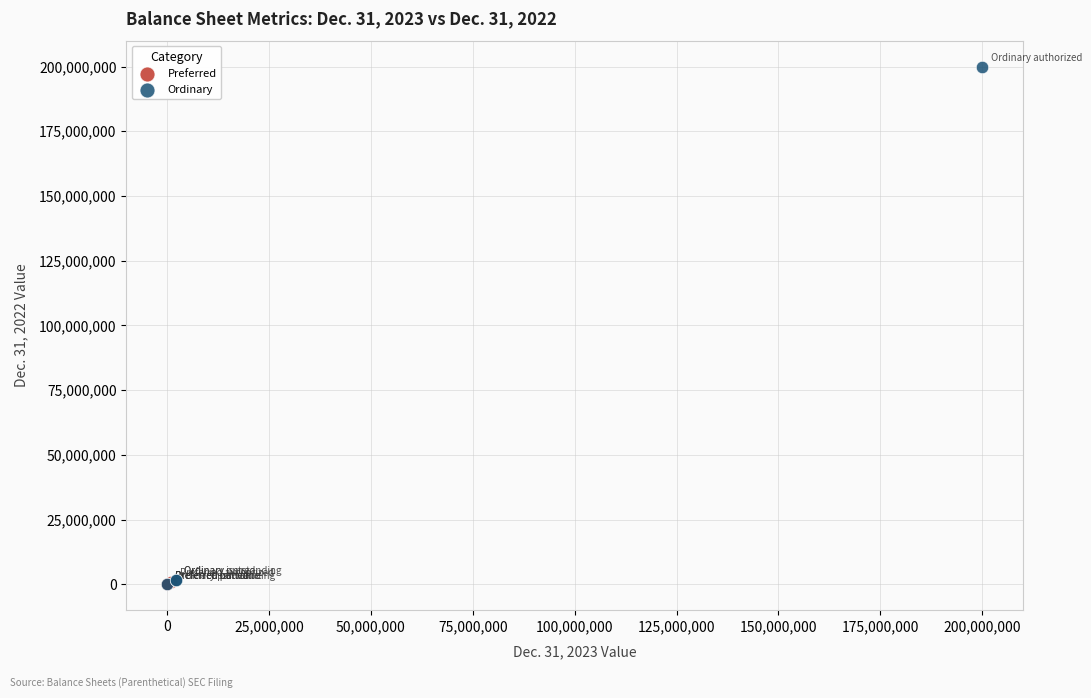

Which series has the largest Y range (max minus min)?

Ordinary